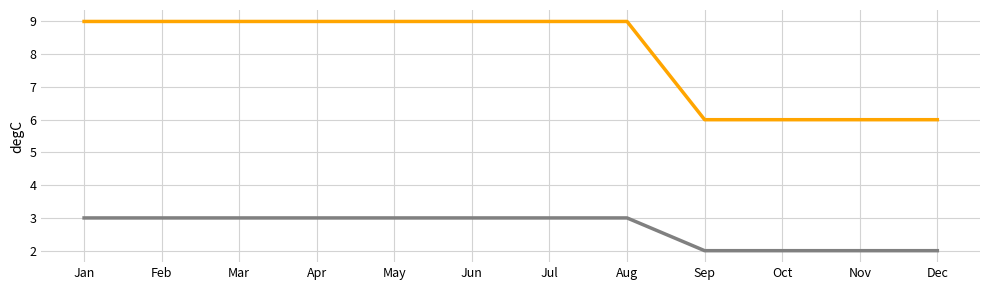

What is the total value across all series at Feb?

12